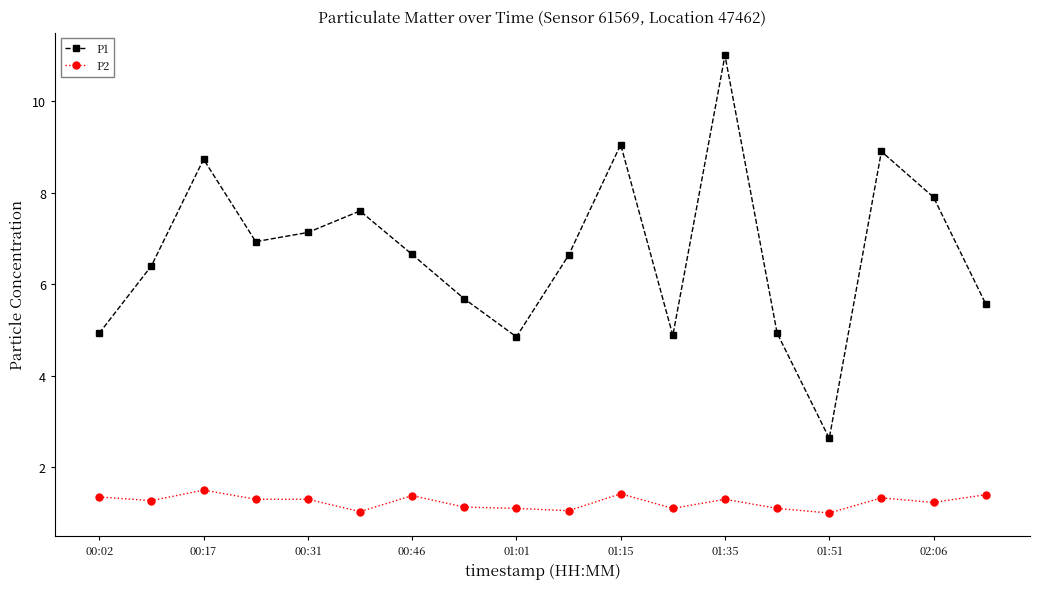

Rank the series by their average value, from lowest to highest.

P2, P1